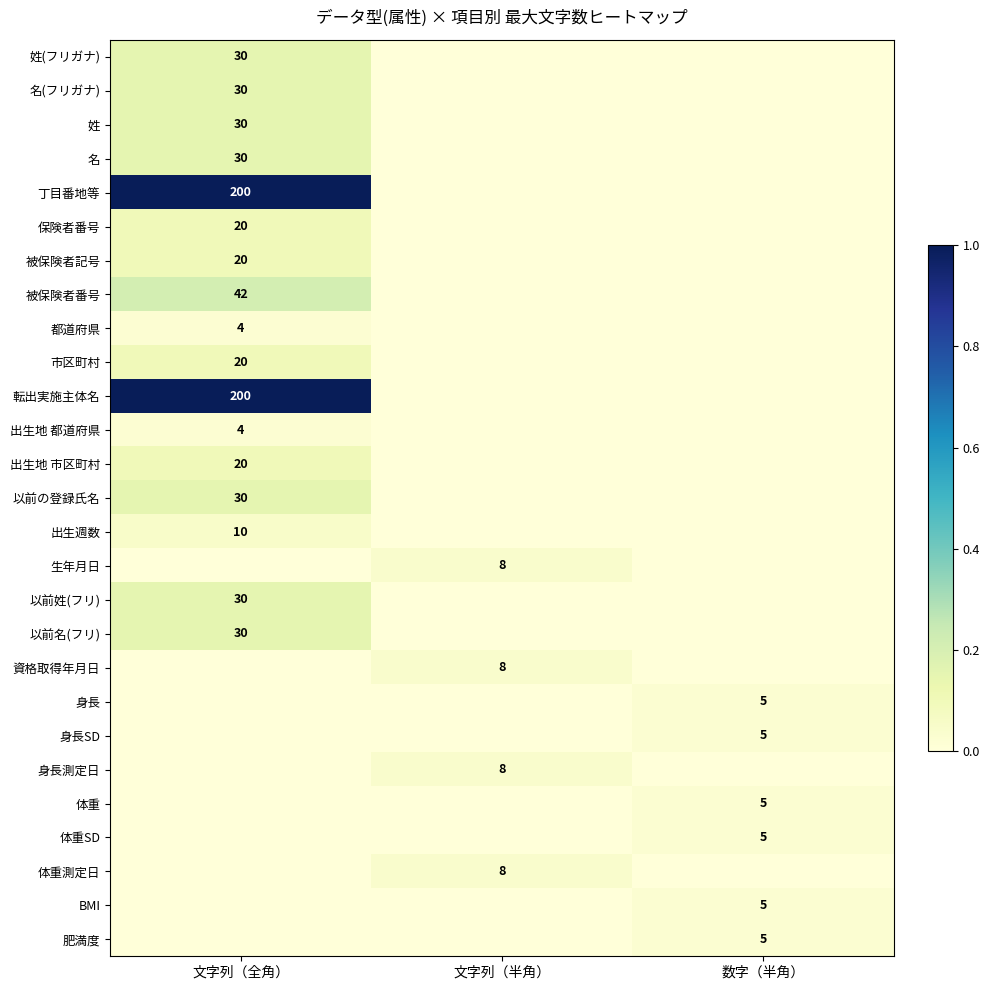

The 名(フリガナ) series shows 48 at 文字列（全角）. True or false?

False